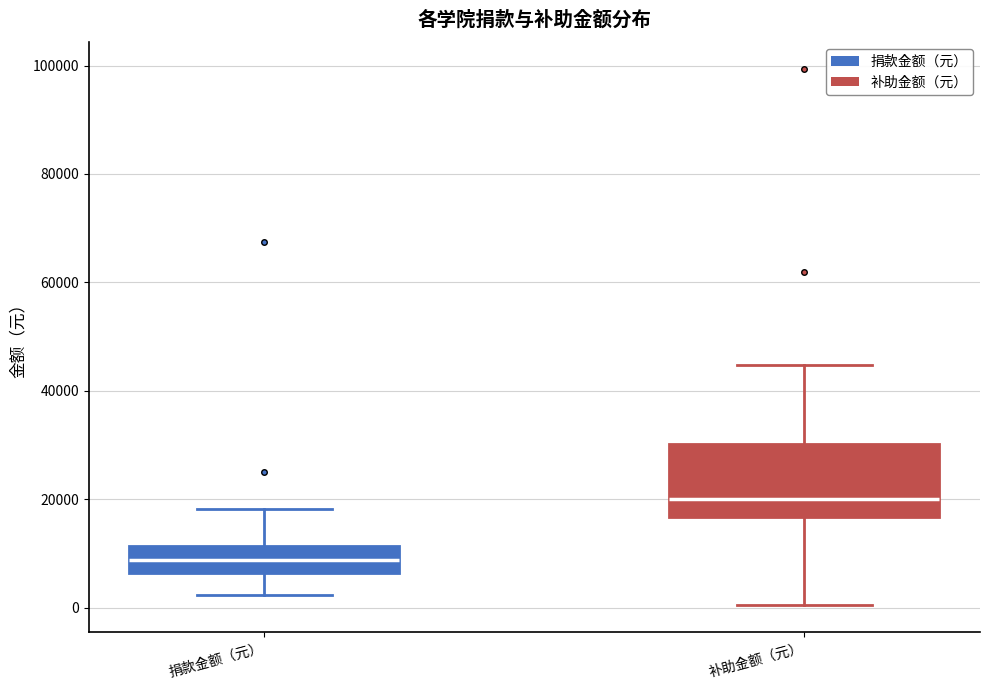

Which box's median line is the lowest?

捐款金额（元）